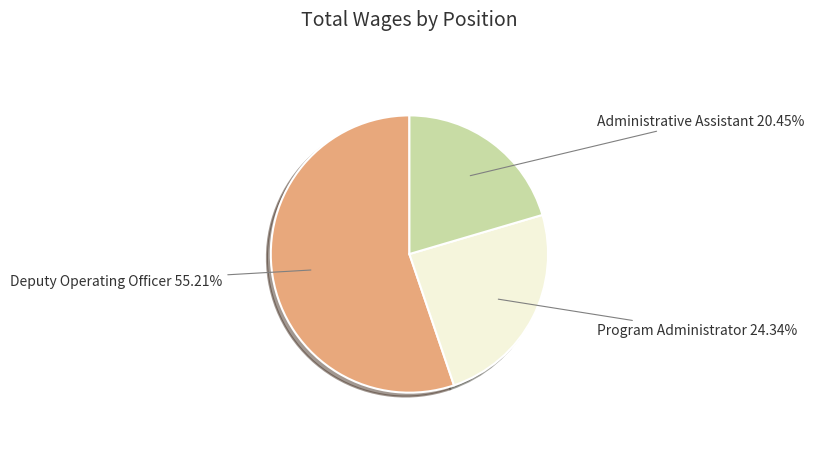

Between Administrative Assistant and Program Administrator, which is larger?

Program Administrator